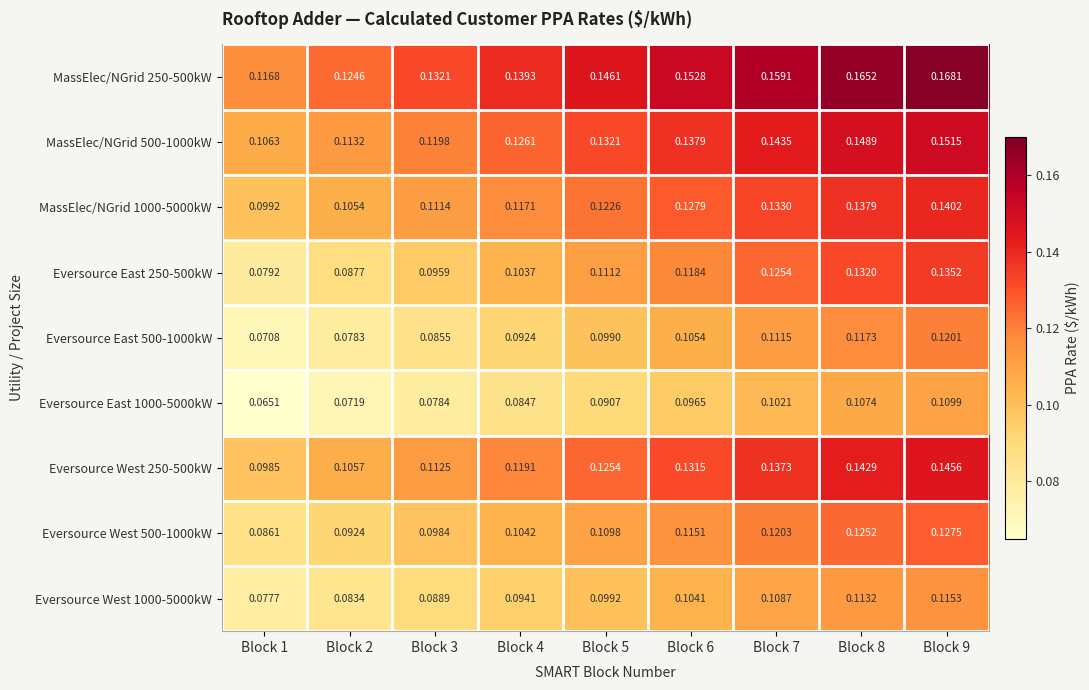

Is the value of Eversource West 250-500kW at Block 9 greater than the value of MassElec/NGrid 1000-5000kW at Block 4?

Yes